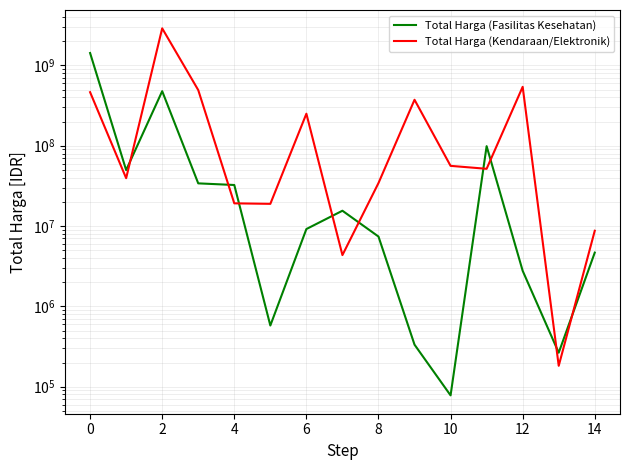

Between 8 and 13, which is larger?

8